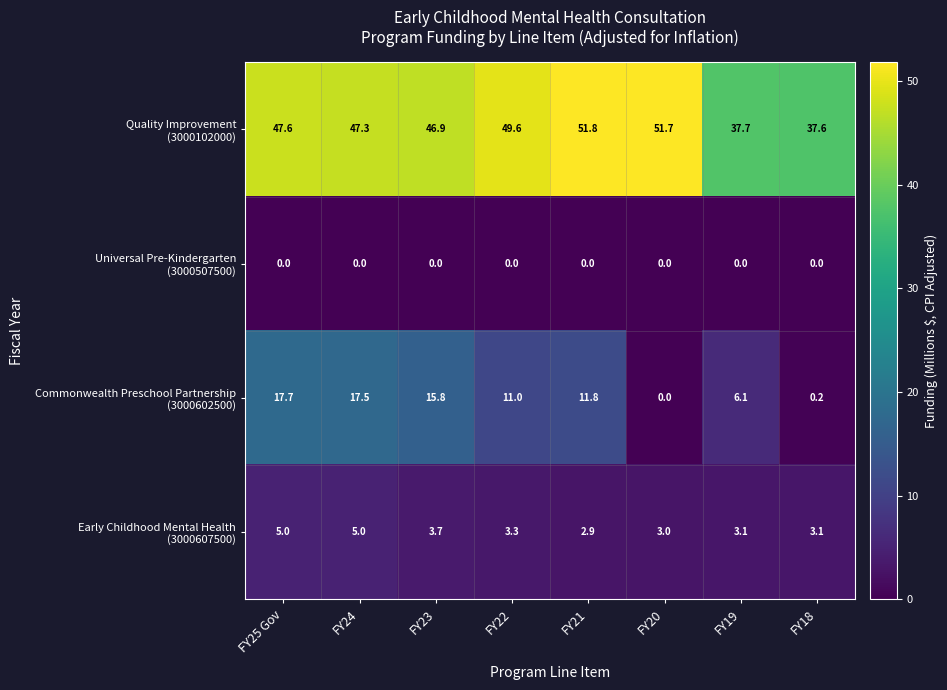

At which category does the chart reach its peak across all series?

FY21